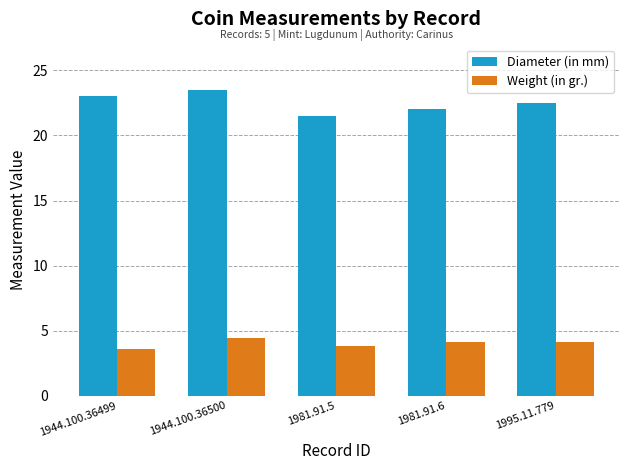

Is it true that Weight (in gr.) equals 4.1 at 1995.11.779?

True